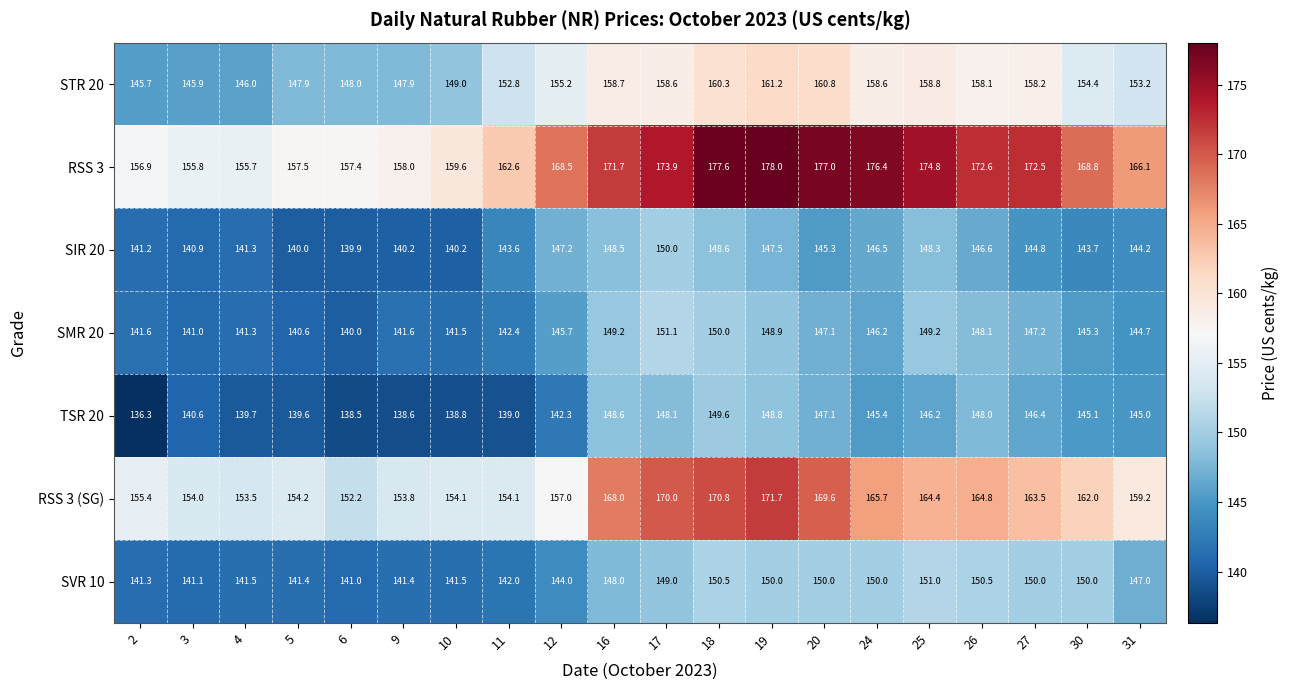

Between 19 and 24, which series saw the biggest shift?

RSS 3 (SG)